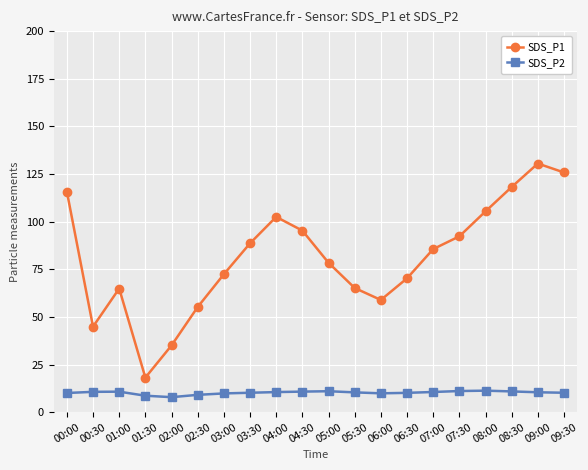

What is the difference between the second highest and second lowest values in the SDS_P1 series?

90.8